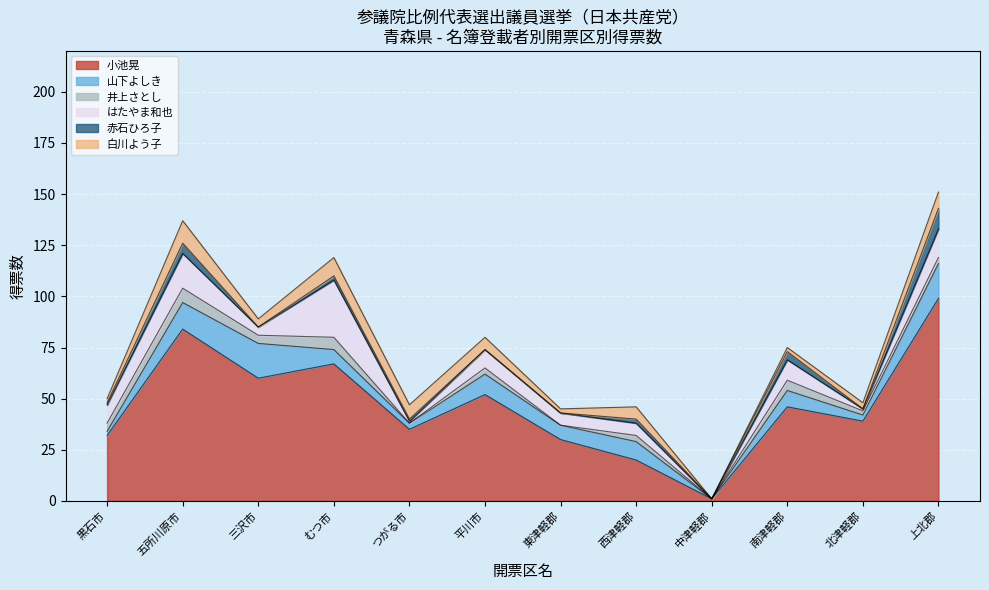

Where is the first local maximum for 井上さとし?

五所川原市